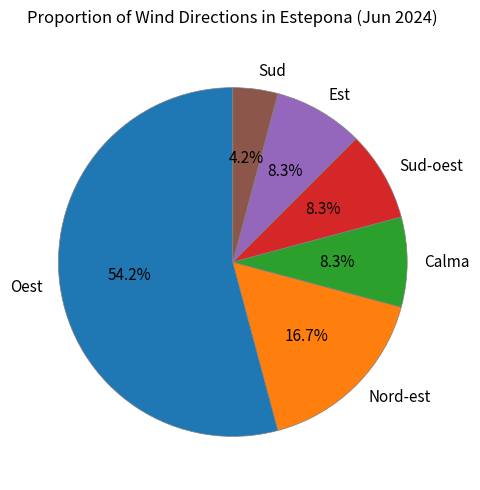

Approximately how many times larger is the value at Sud-oest compared to Oest?

0.2